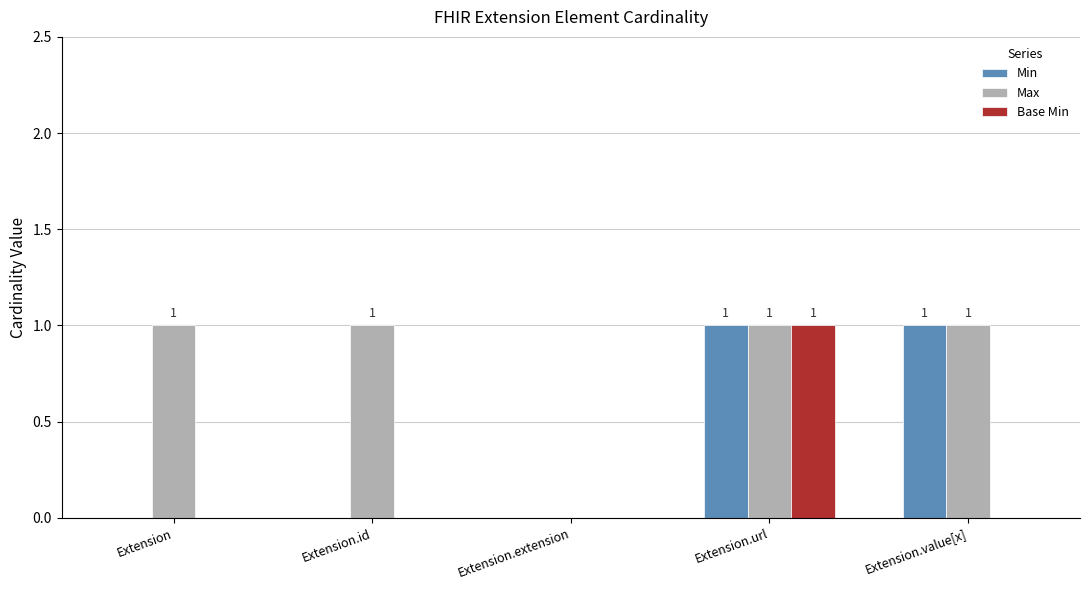

Is it true that Min equals 0 at Extension.extension?

True